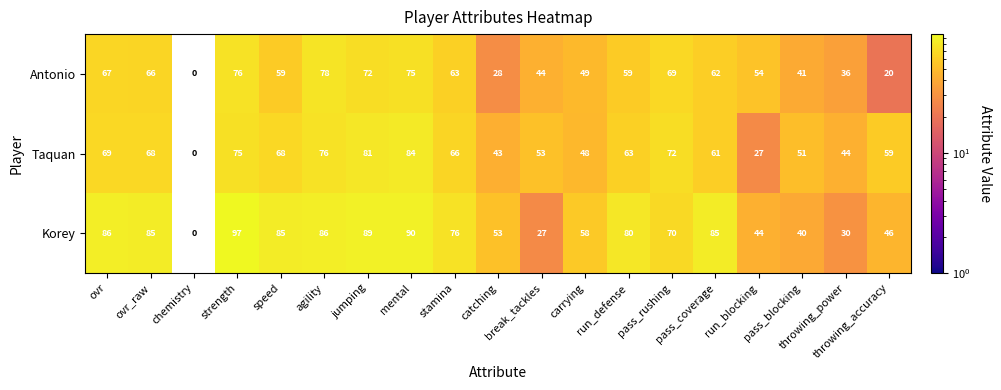

At ovr, list the series in order from smallest to largest.

Antonio, Taquan, Korey